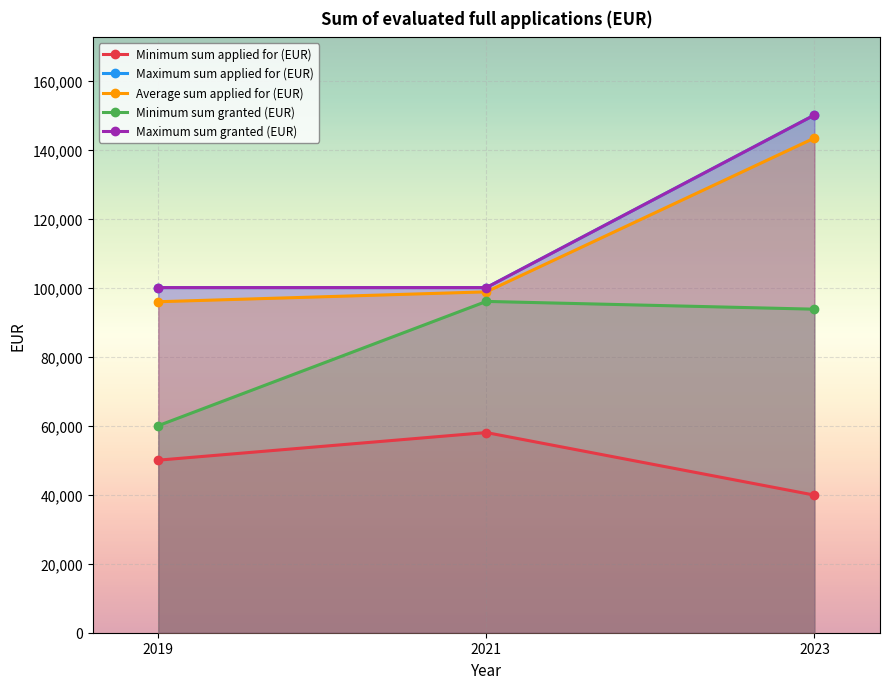

What is the highest value of the Maximum sum granted (EUR) series?

150000